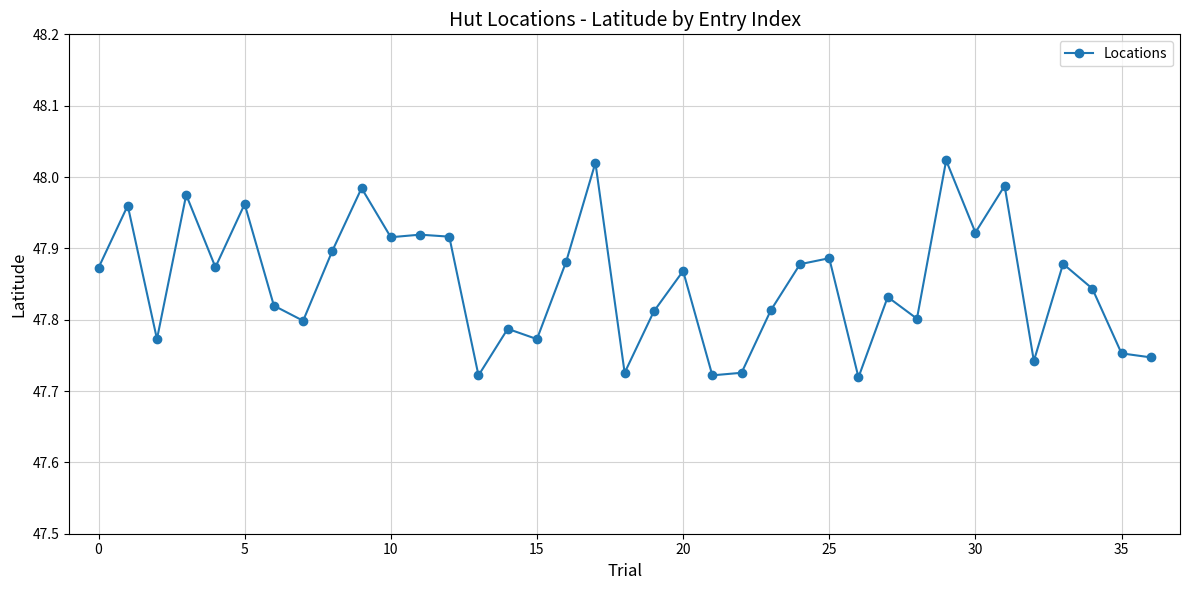

What is the sum of all values?

1770.5